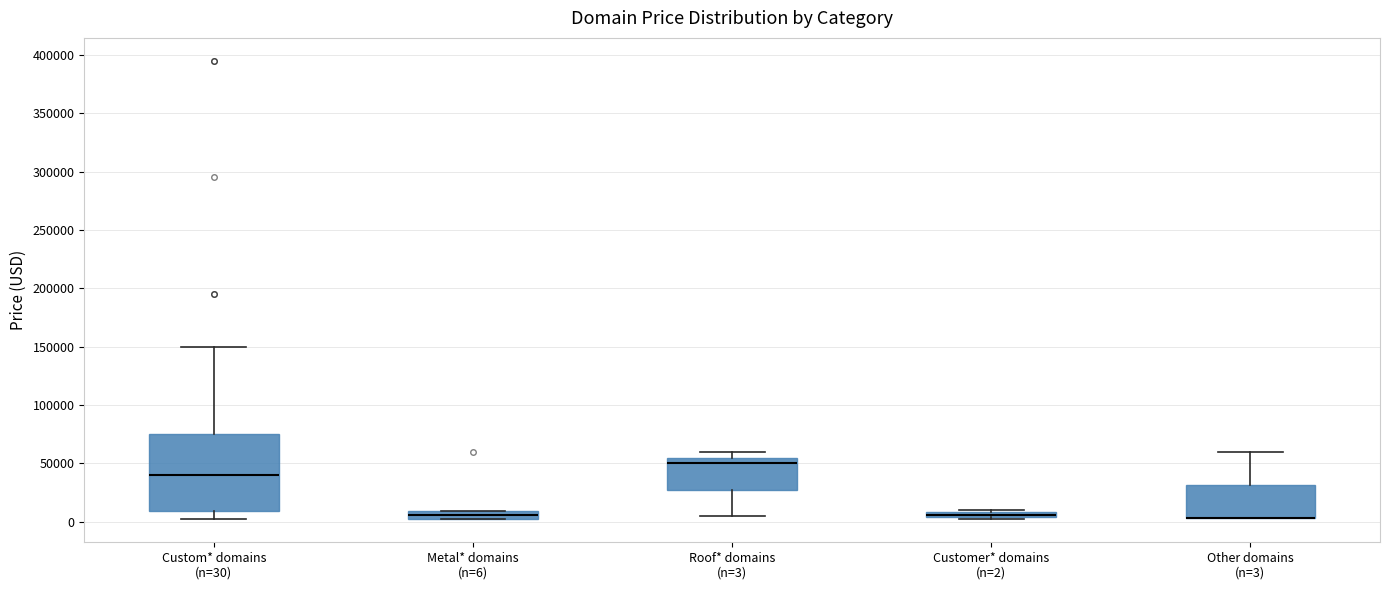

Comparing the boxes themselves (not the whiskers), which one is the tallest?

Custom* domains (n=30)